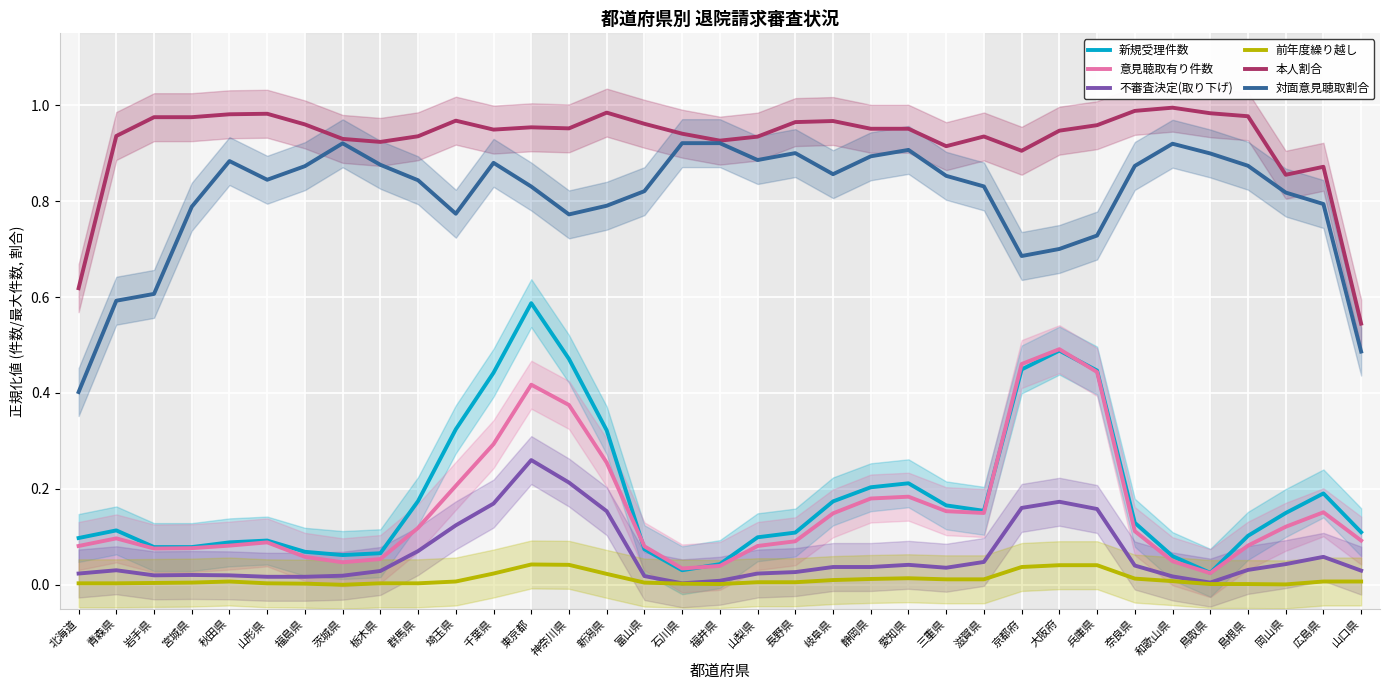

The 新規受理件数 series shows 0.1 at 山形県. True or false?

True